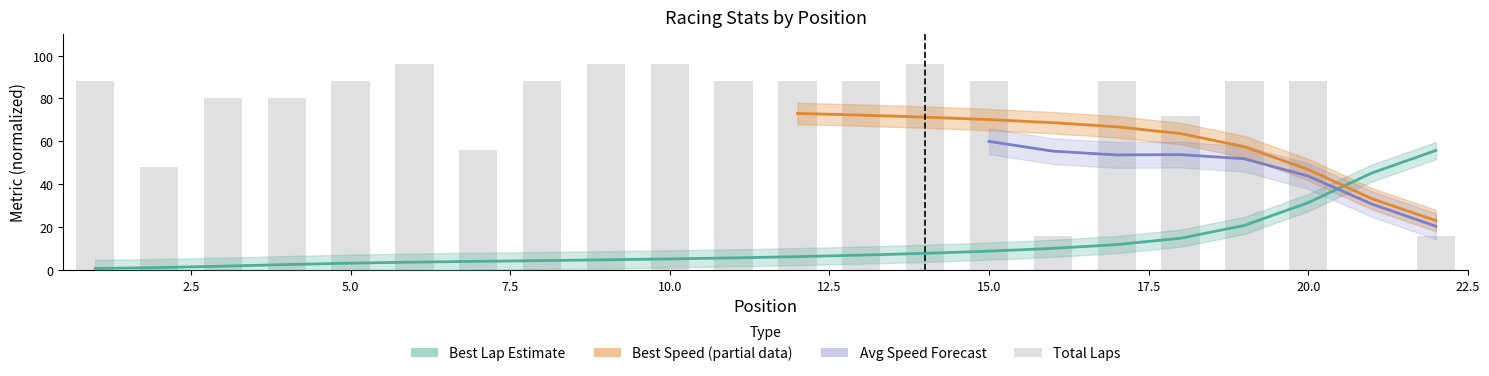

How many data points are less than 87?

8